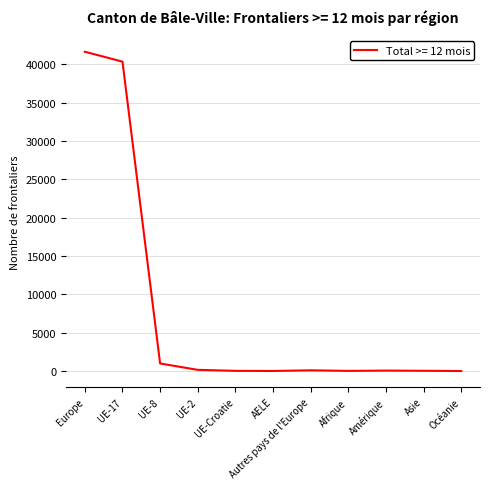

Which category has the highest value across all series?

Europe